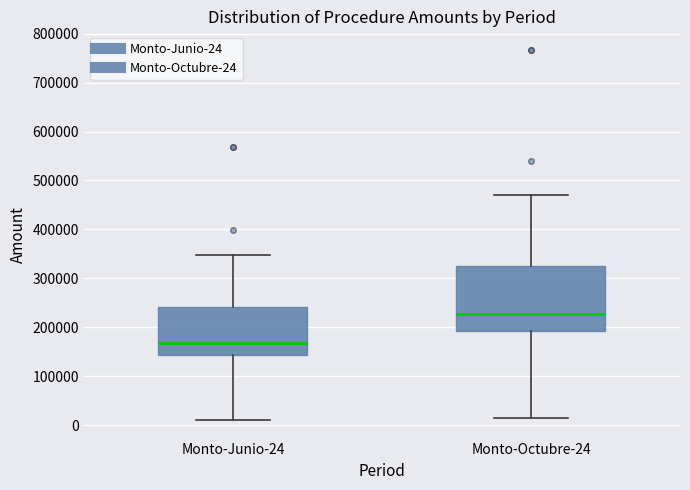

Where does the upper whisker of the box for Monto-Octubre-24 end on the y-axis? The values are not printed on the chart, so give them approximately, as read against the axis.

470000